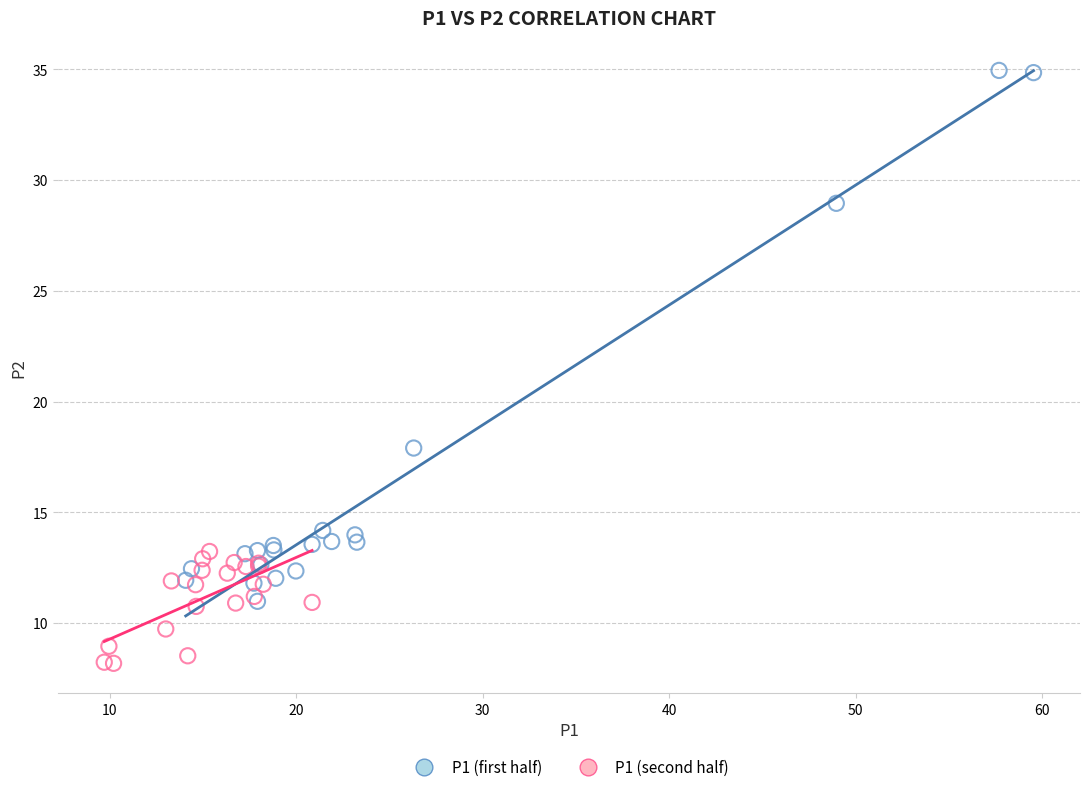

Which series has the largest Y range (max minus min)?

P1 (first half)